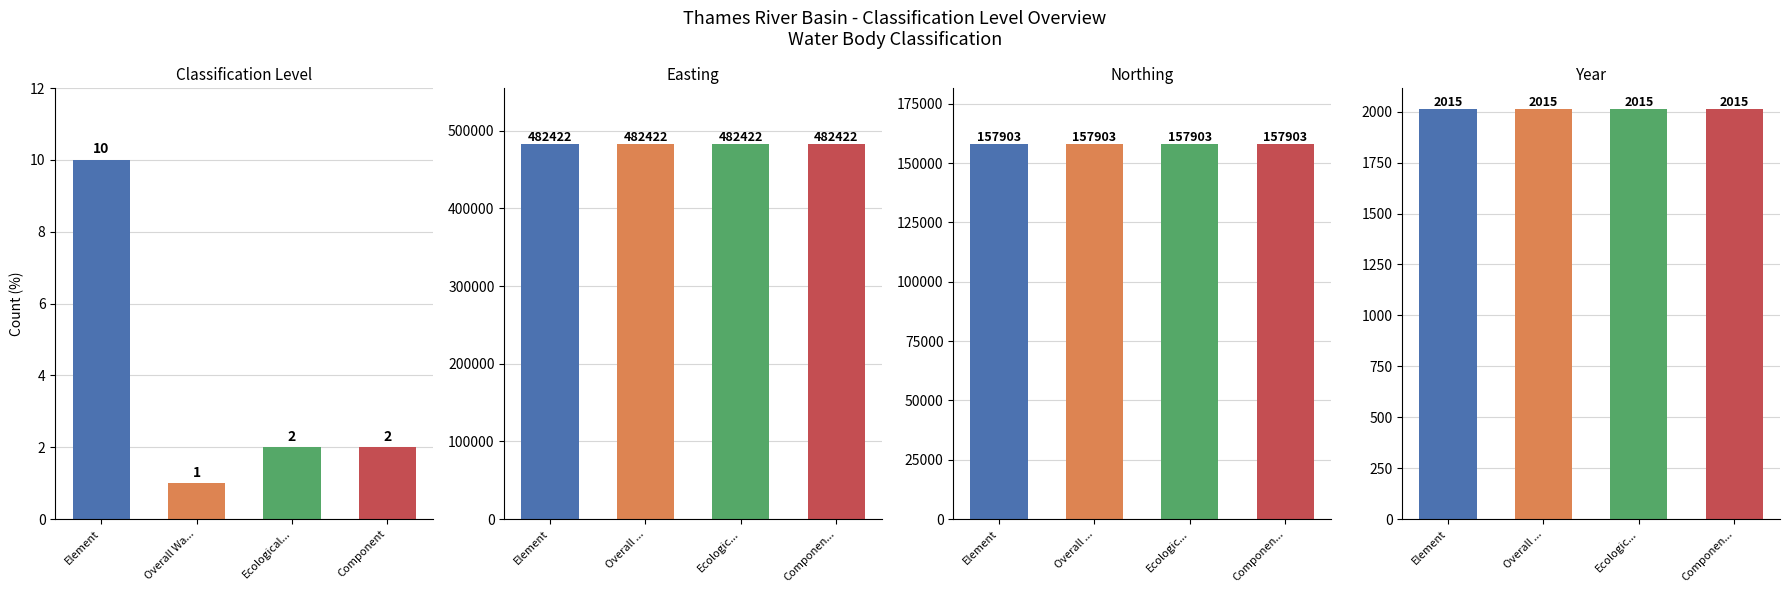

Between Element and Component, which series saw the biggest shift?

Count